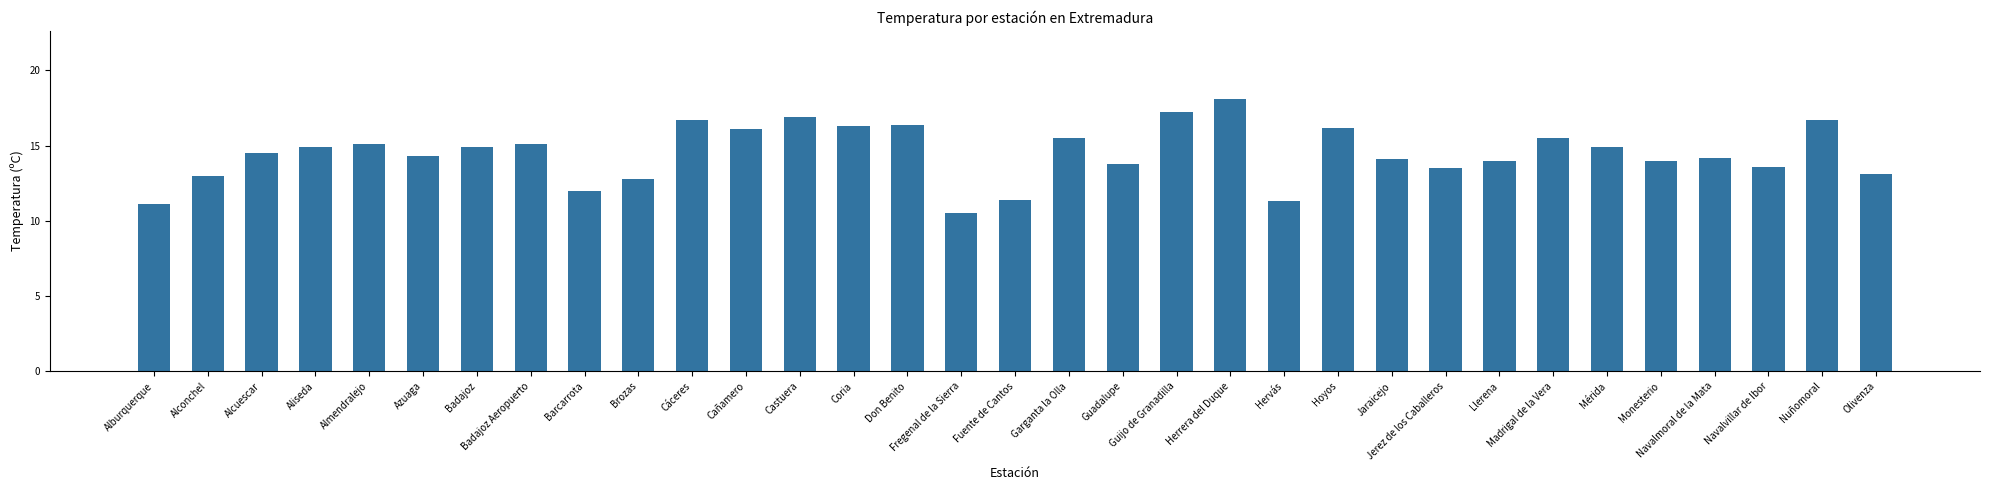

What is the change in value from Badajoz Aeropuerto to Castuera?

+1.8